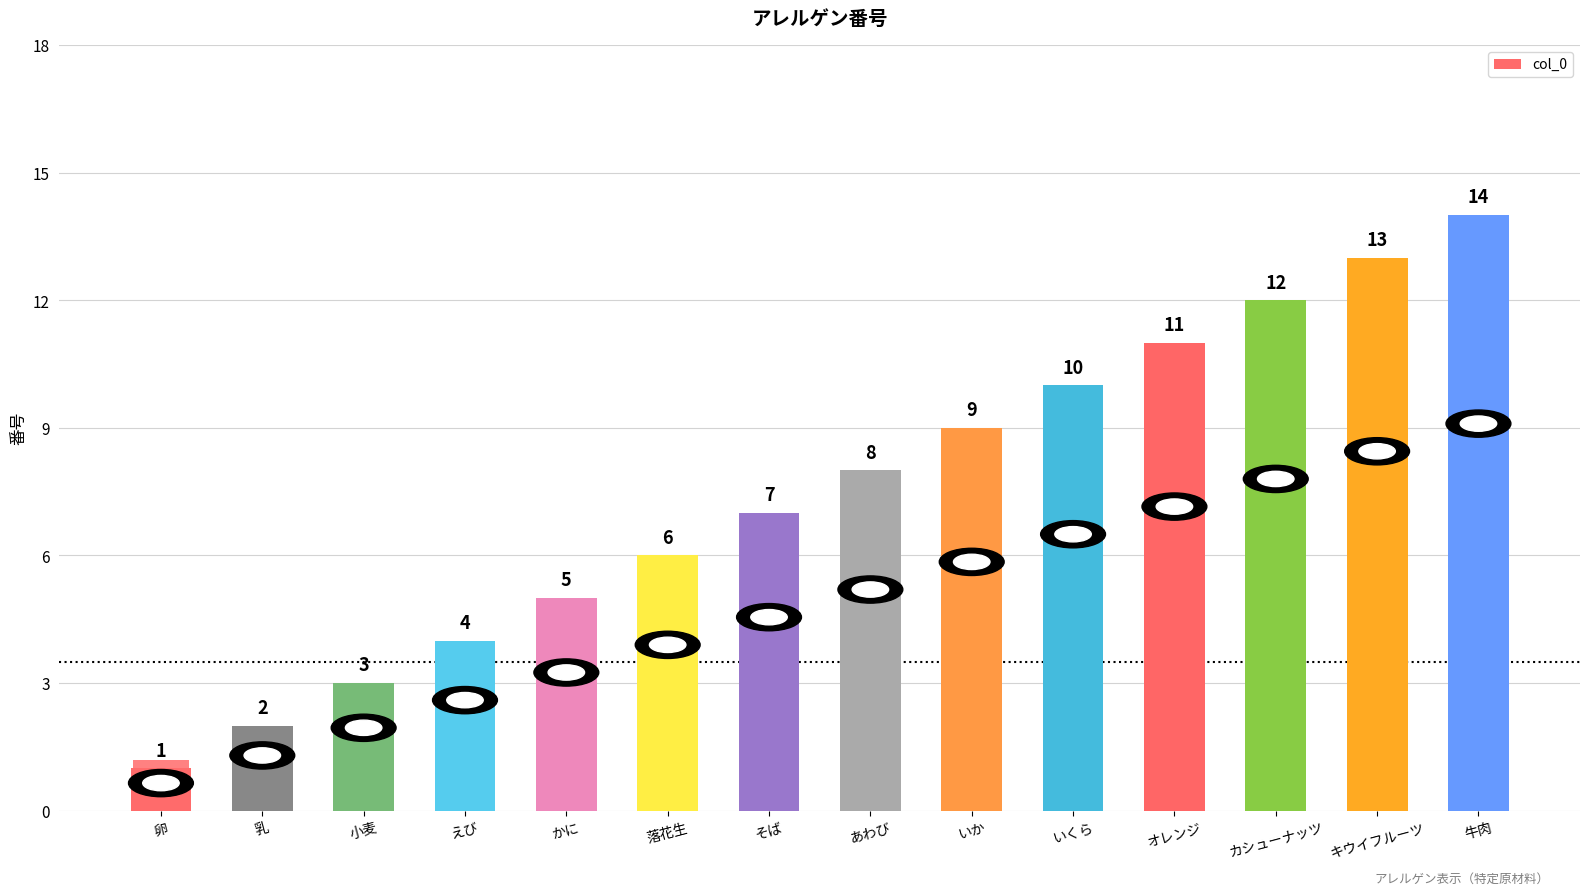

How many bars are there in total?

14